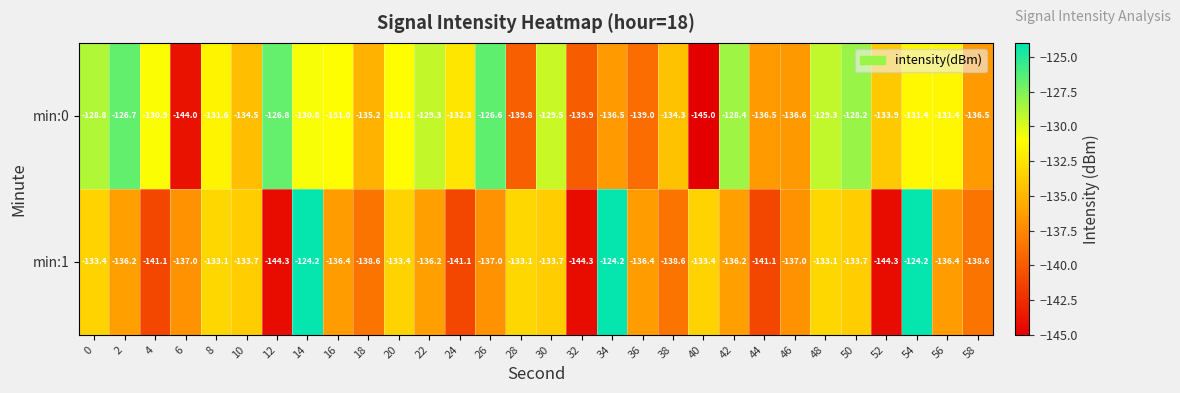

Where is min:0 nearest to the value -135?

18